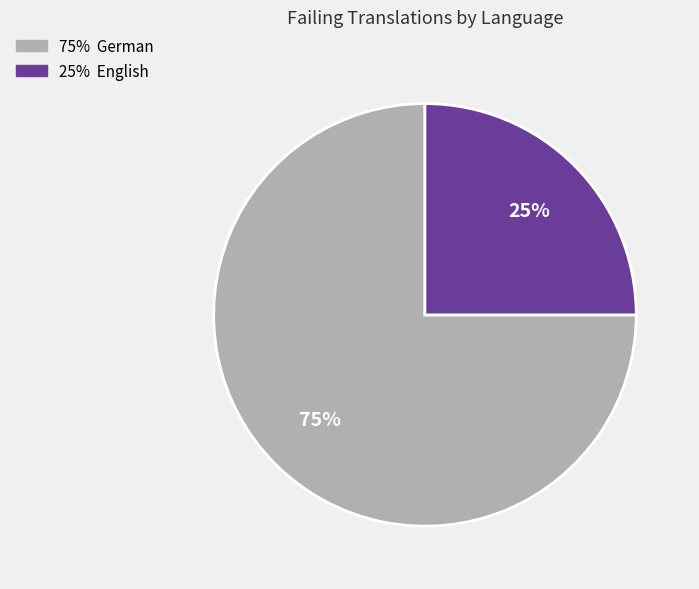

To the nearest percent, what is the average slice percentage?

50%